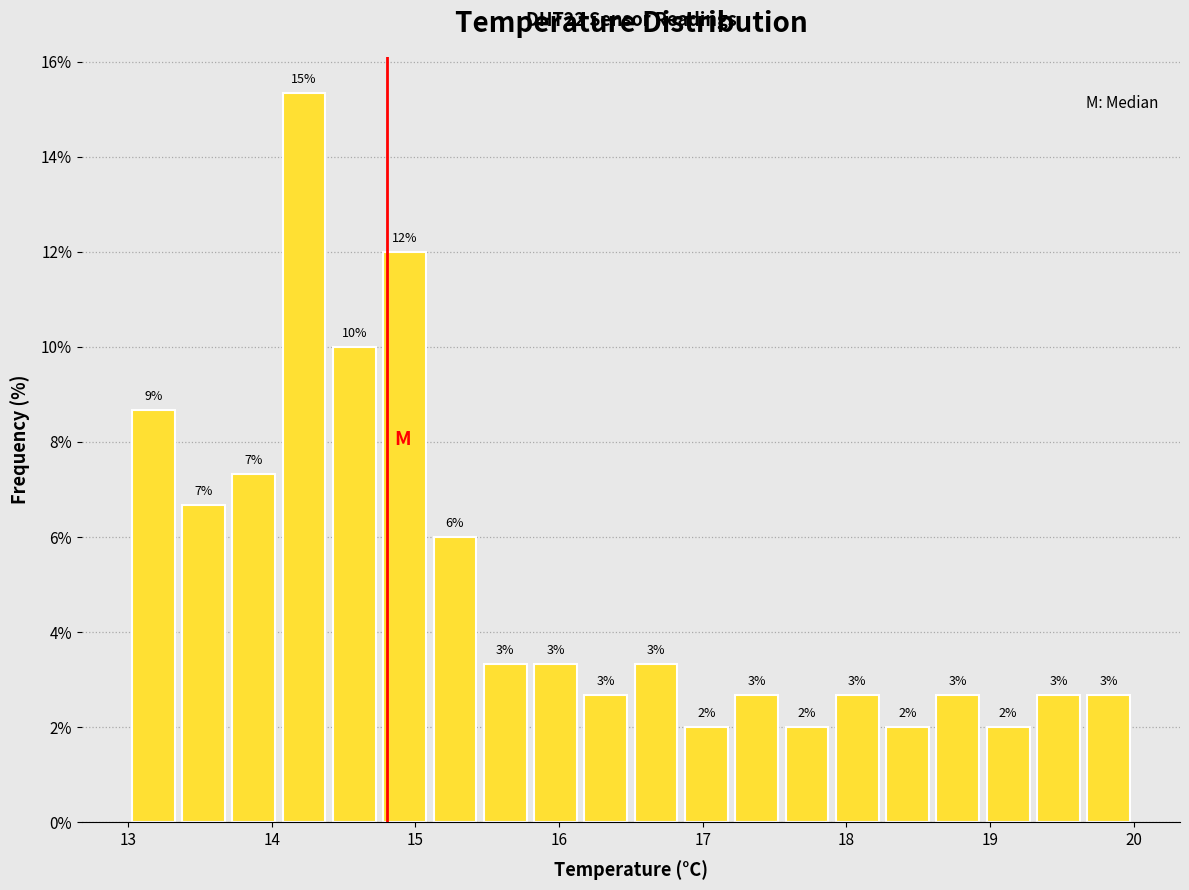

Read against the x-axis, roughly where is the centre of the tallest bar?

14.2